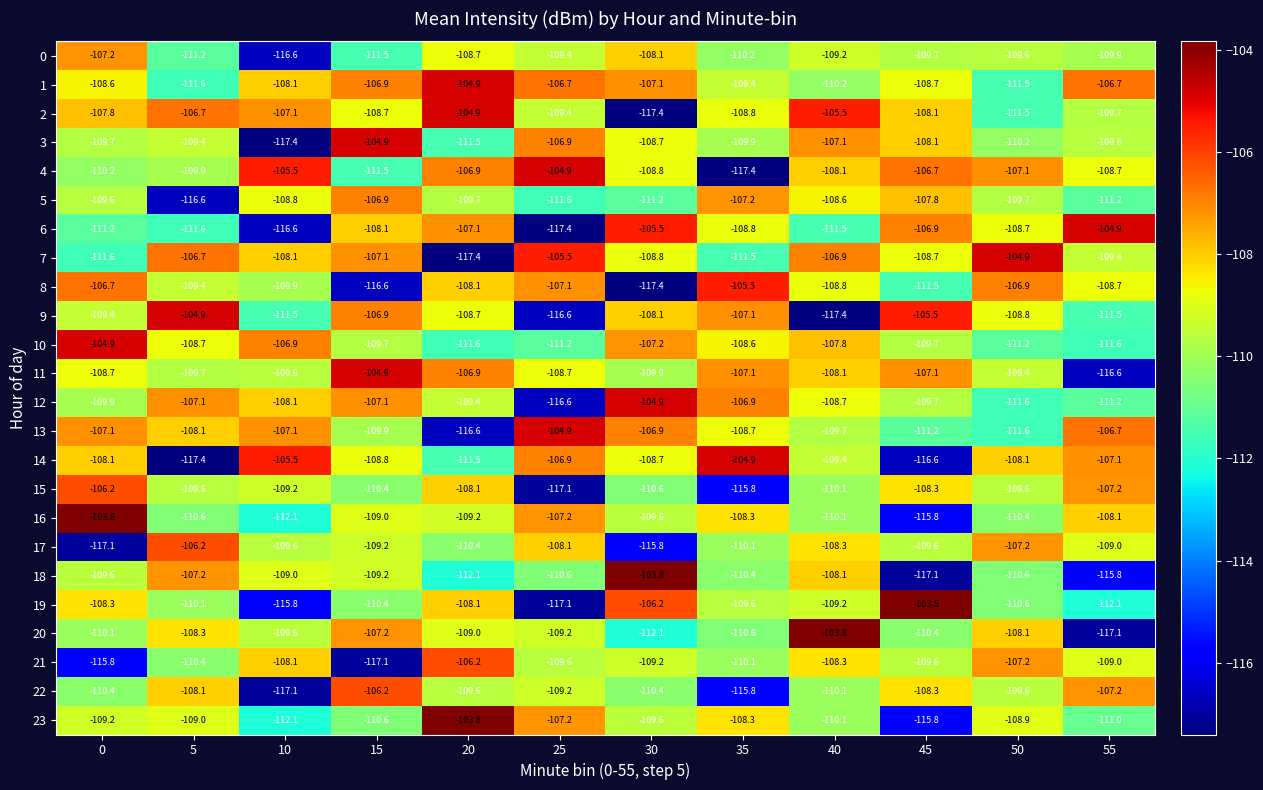

Read the 3 value at 5.

-109.4